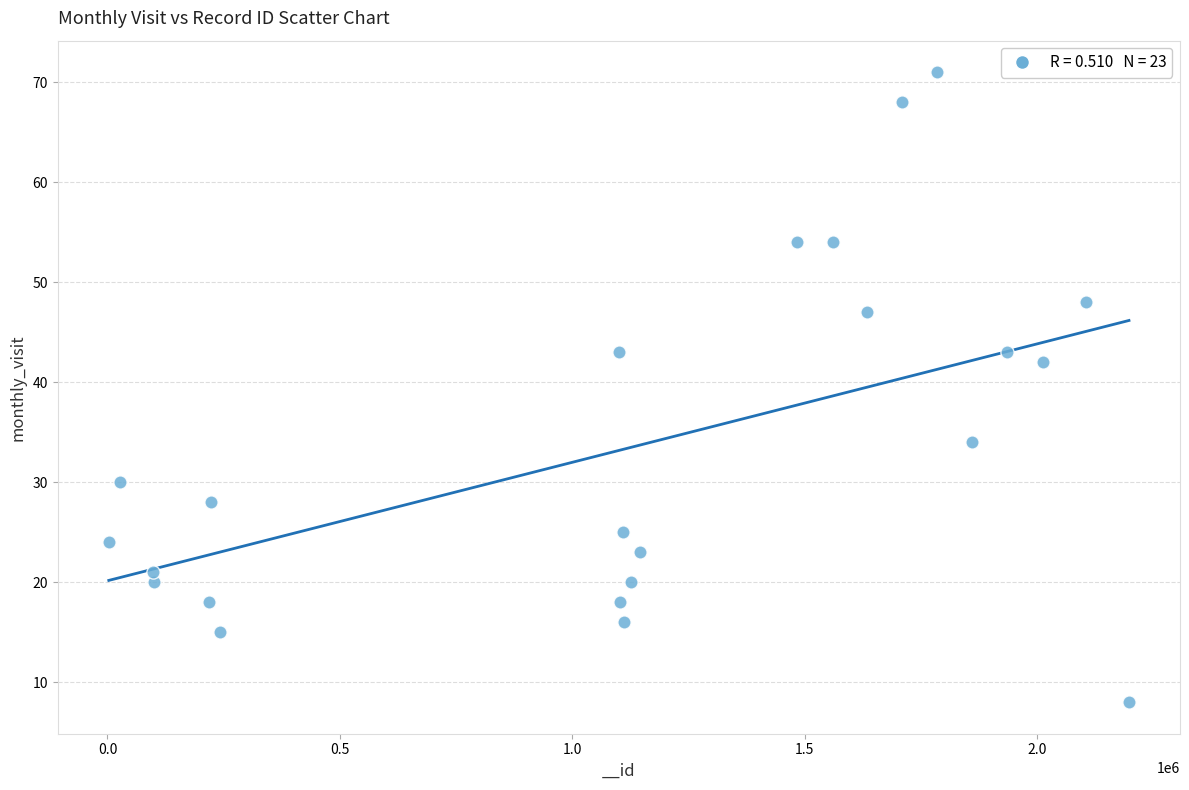

What Y value in the scatter plot is closest to 39?

42